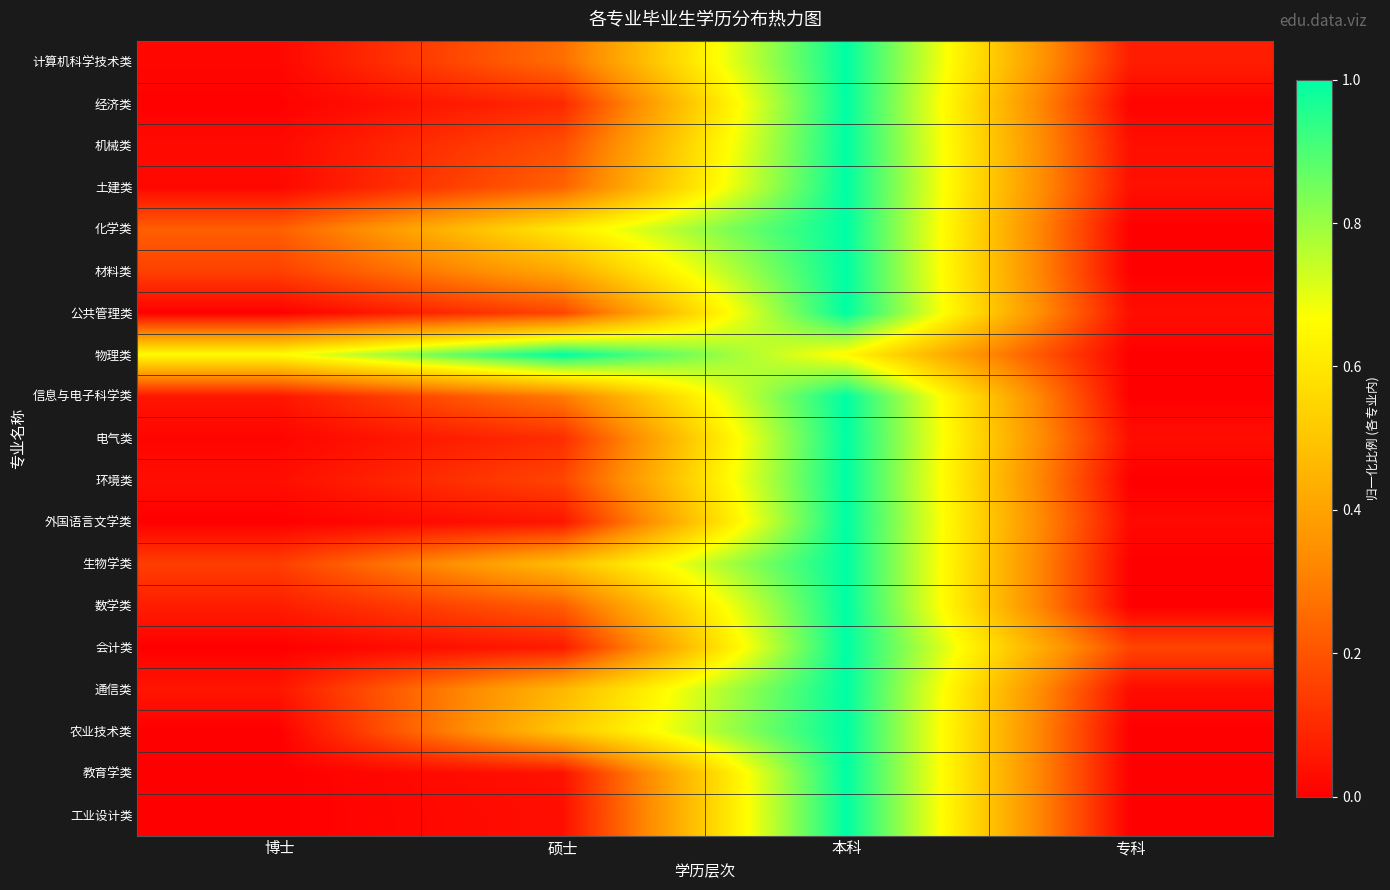

Reading right to left, list all the values displayed in this chart.

计算机科学技术类: 专科=0.1	本科=1.0	硕士=0.3	博士=0.0
经济类: 专科=0.0	本科=1.0	硕士=0.1	博士=0.0
机械类: 专科=0.0	本科=1.0	硕士=0.2	博士=0.0
土建类: 专科=0.0	本科=1.0	硕士=0.2	博士=0.0
化学类: 专科=0.0	本科=1.0	硕士=0.6	博士=0.2
材料类: 专科=0.0	本科=1.0	硕士=0.4	博士=0.2
公共管理类: 专科=0.0	本科=1.0	硕士=0.2	博士=0.0
物理类: 专科=0.0	本科=0.7	硕士=1.0	博士=0.7
信息与电子科学类: 专科=0.0	本科=1.0	硕士=0.3	博士=0.1
电气类: 专科=0.0	本科=1.0	硕士=0.1	博士=0.0
环境类: 专科=0.0	本科=1.0	硕士=0.2	博士=0.0
外国语言文学类: 专科=0.0	本科=1.0	硕士=0.1	博士=0.0
生物学类: 专科=0.0	本科=1.0	硕士=0.5	博士=0.1
数学类: 专科=0.0	本科=1.0	硕士=0.2	博士=0.1
会计类: 专科=0.2	本科=1.0	硕士=0.1	博士=0.0
通信类: 专科=0.0	本科=1.0	硕士=0.5	博士=0.1
农业技术类: 专科=0.0	本科=1.0	硕士=0.5	博士=0.0
教育学类: 专科=0.0	本科=1.0	硕士=0.0	博士=0.0
工业设计类: 专科=0.0	本科=1.0	硕士=0.0	博士=0.0